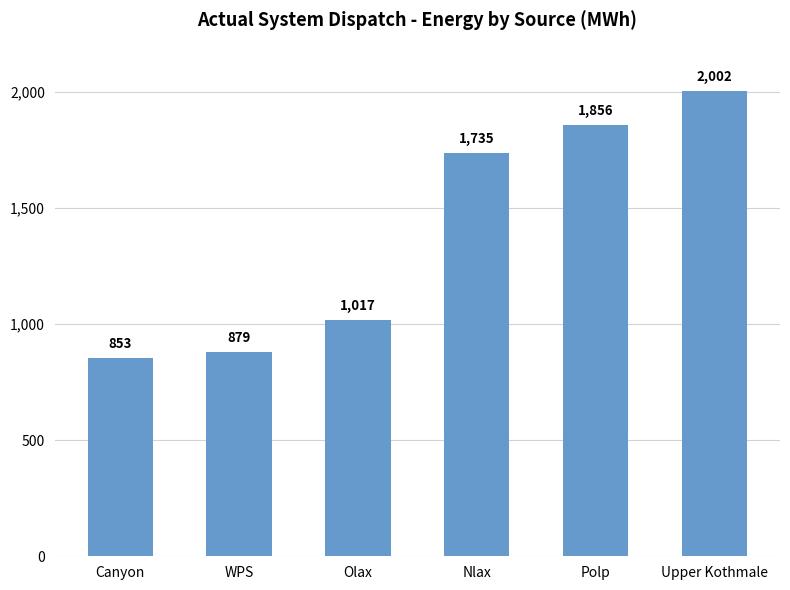

How many data points are less than 1735?

3